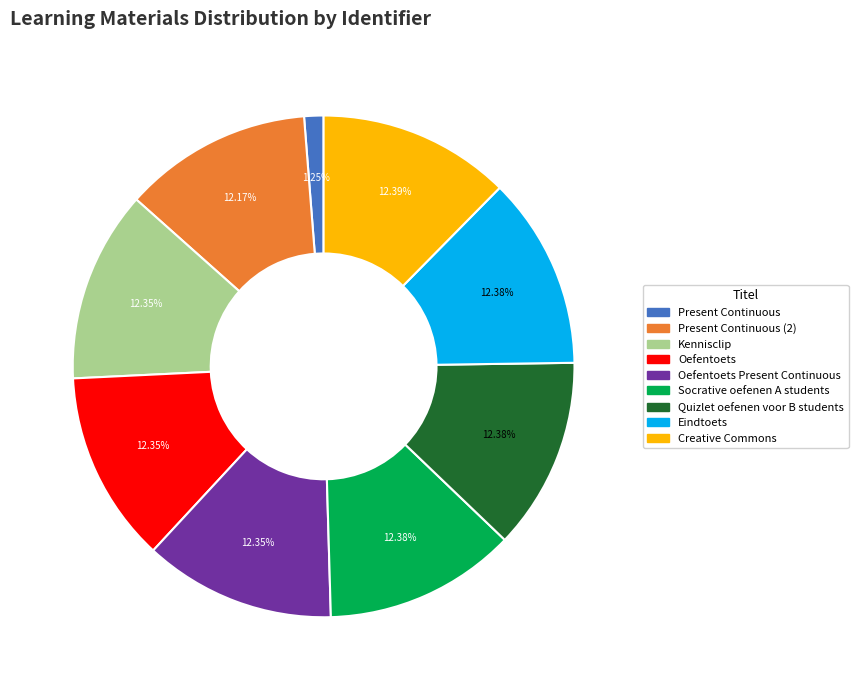

Is there a majority slice in this chart?

No